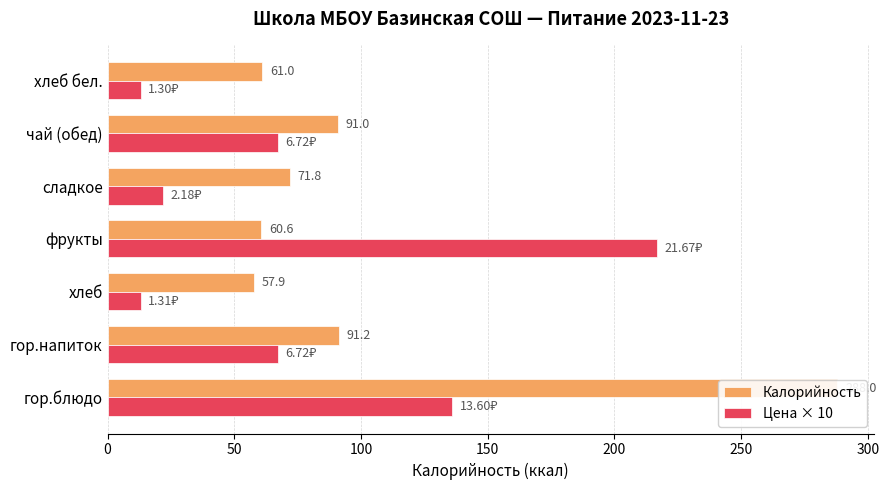

At хлеб, list the series in order from smallest to largest.

Цена × 10, Калорийность